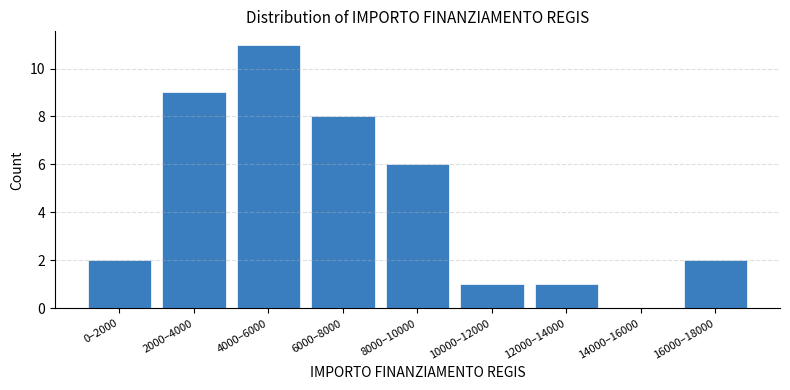

Reading left to right, what are all the values shown in this chart?

0–2000=2	2000–4000=9	4000–6000=11	6000–8000=8	8000–10000=6	10000–12000=1	12000–14000=1	14000–16000=0	16000–18000=2